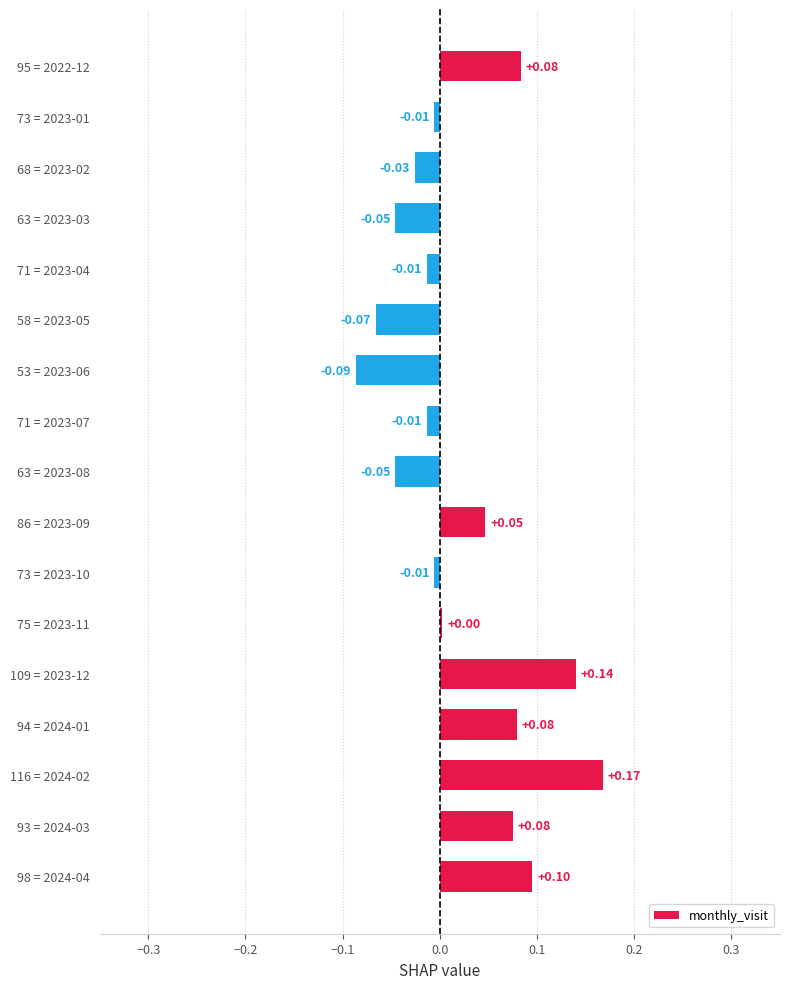

What is the change in value from 75 = 2023-11 to 94 = 2024-01?

+0.1